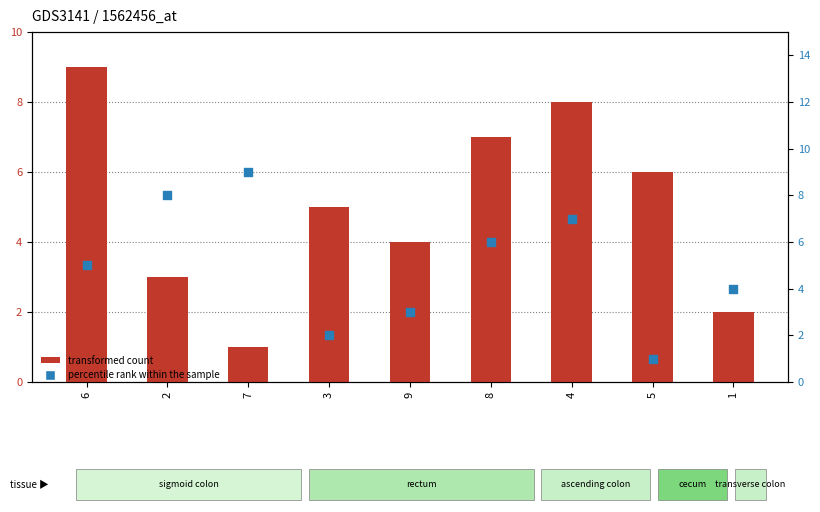

Which series has the widest spread of Y values?

transformed count